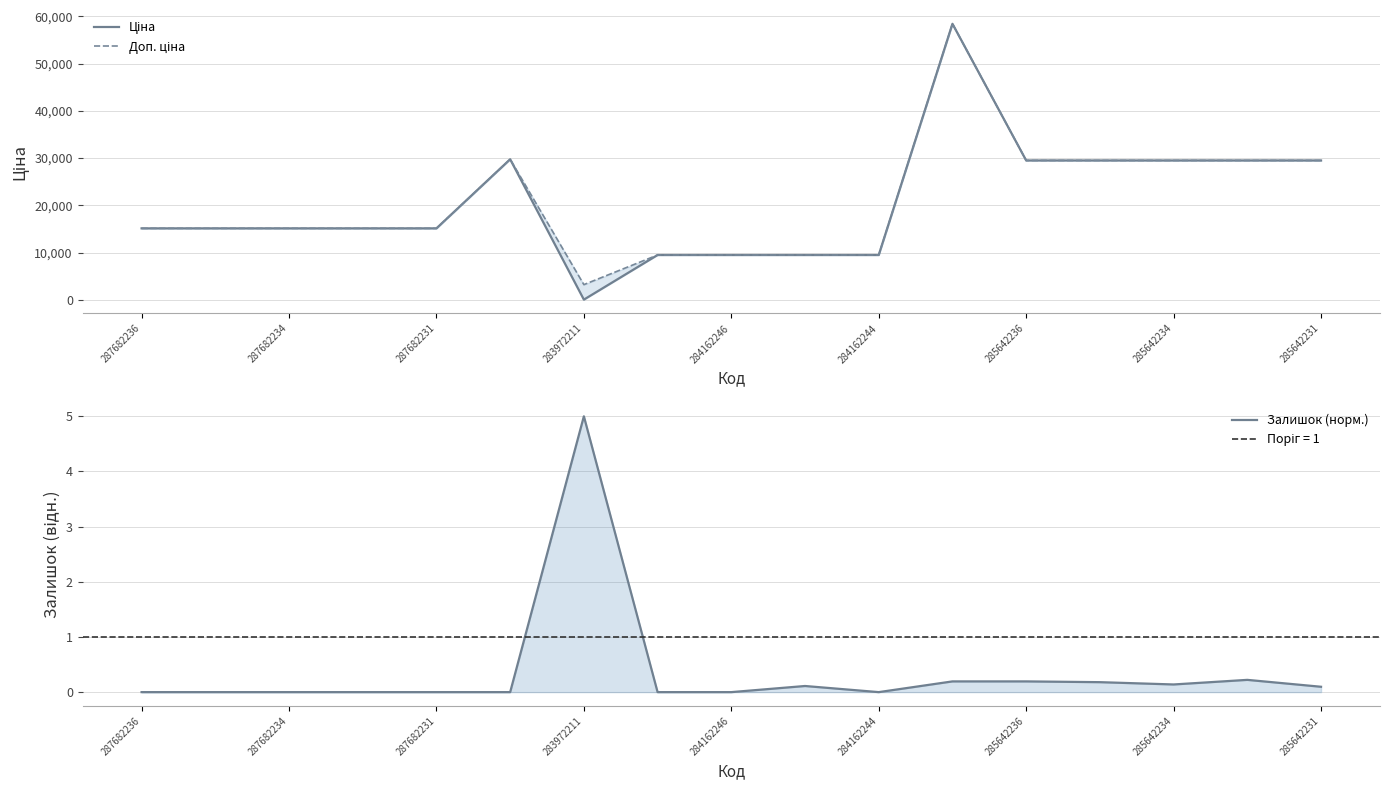

True or false: Залишок (норм.) and Доп. ціна cross at least once.

False